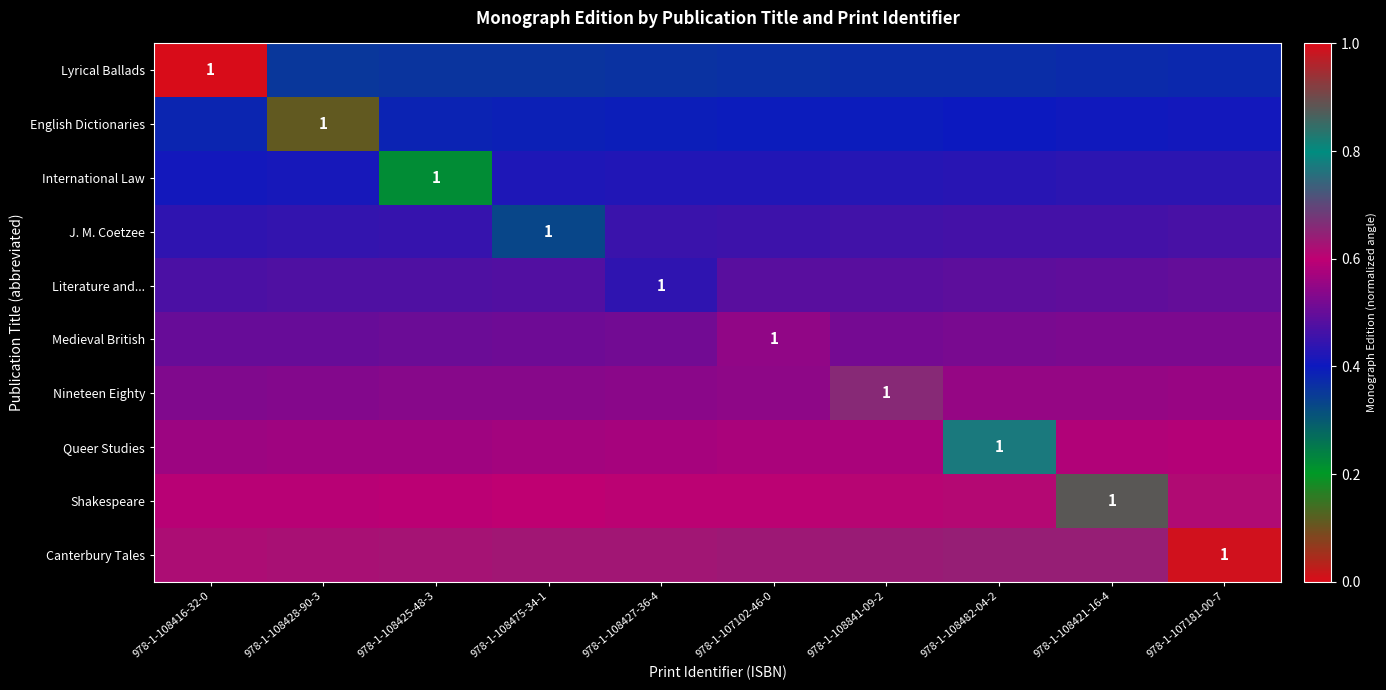

Is the value of Lyrical Ballads at 978-1-107181-00-7 greater than the value of Shakespeare at 978-1-108427-36-4?

No